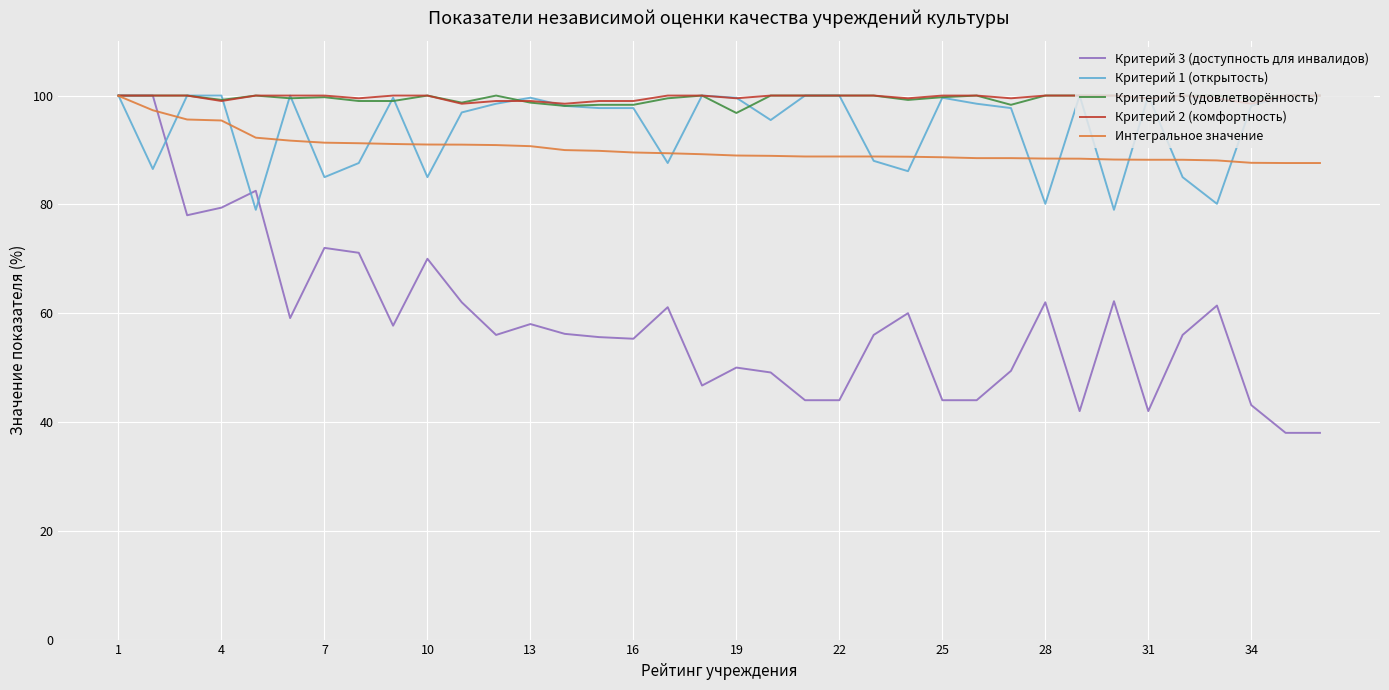

Which series has the widest spread of values?

Критерий 3 (доступность для инвалидов)